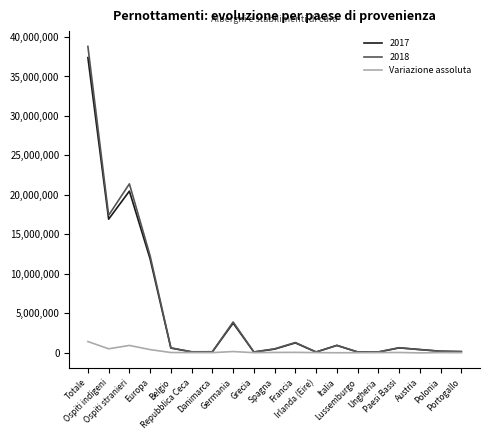

Which series has the widest spread of values?

2018